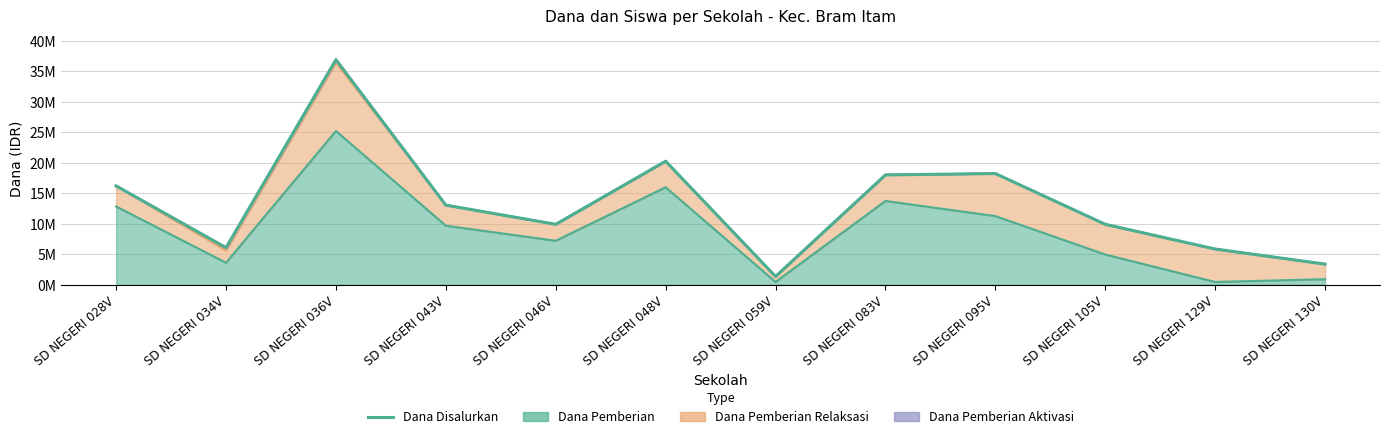

Reading left to right, transcribe all the data shown in this chart.

16200000	6075000	36900000	13050000	9900000	20250000	1350000	18000000	18225000	9900000	5850000	3375000